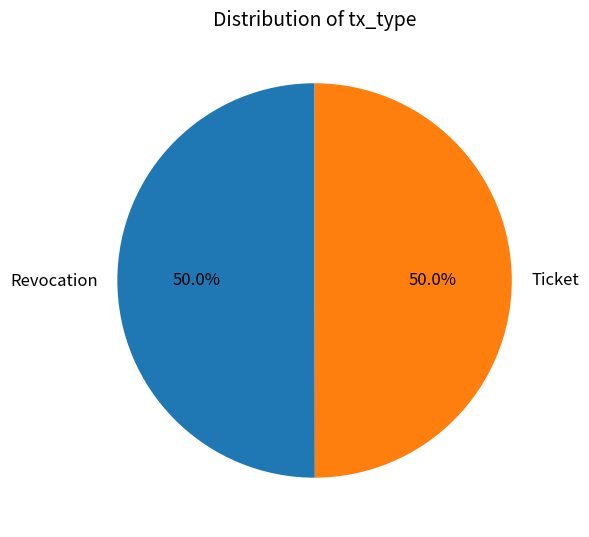

To the nearest percent, what is the combined percentage of Ticket and Revocation?

100%